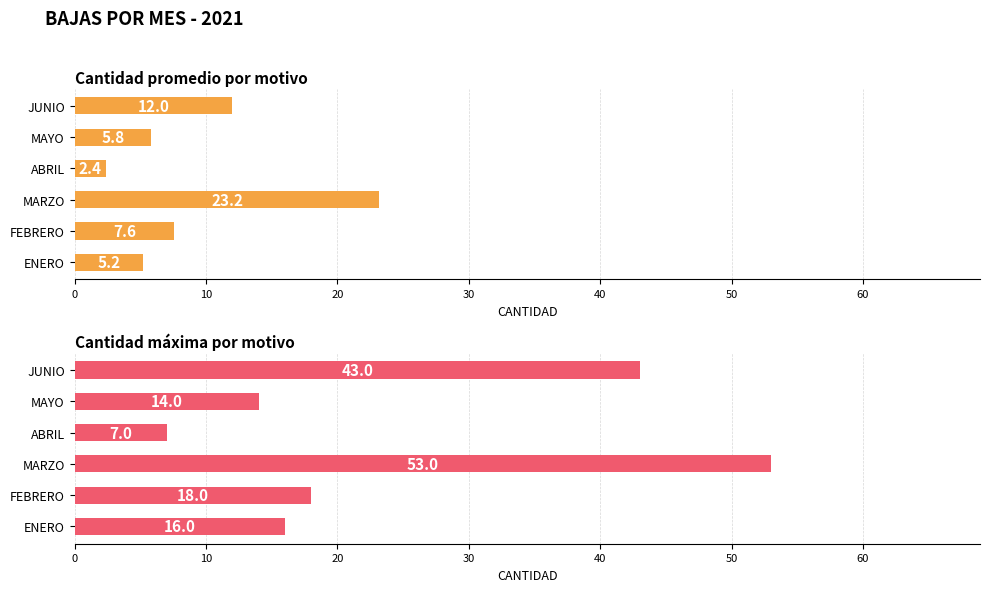

What is the average value of the Cantidad promedio por motivo series?

9.4